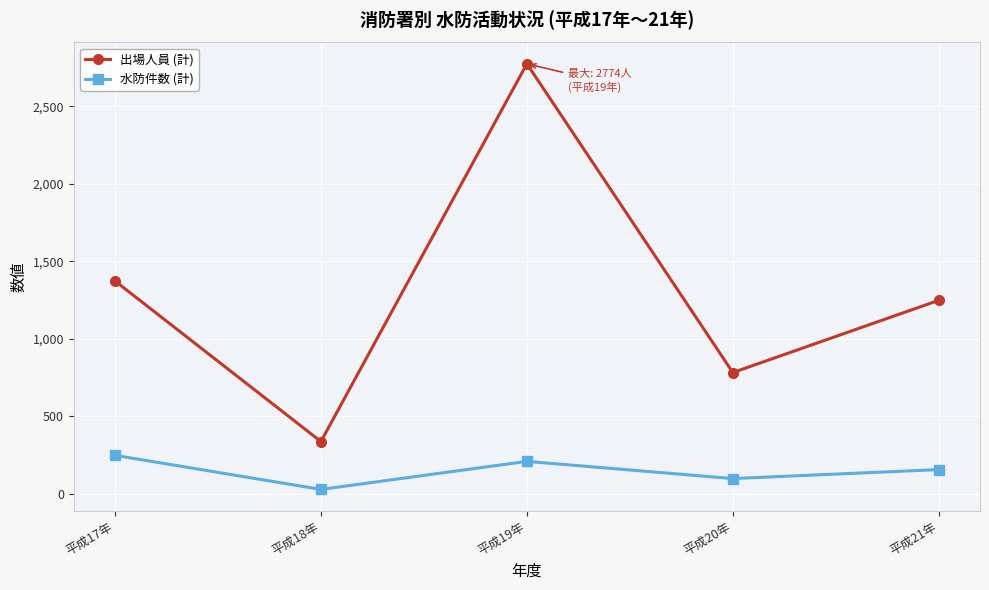

What is the lowest value of the 水防件数 (計) series?

28